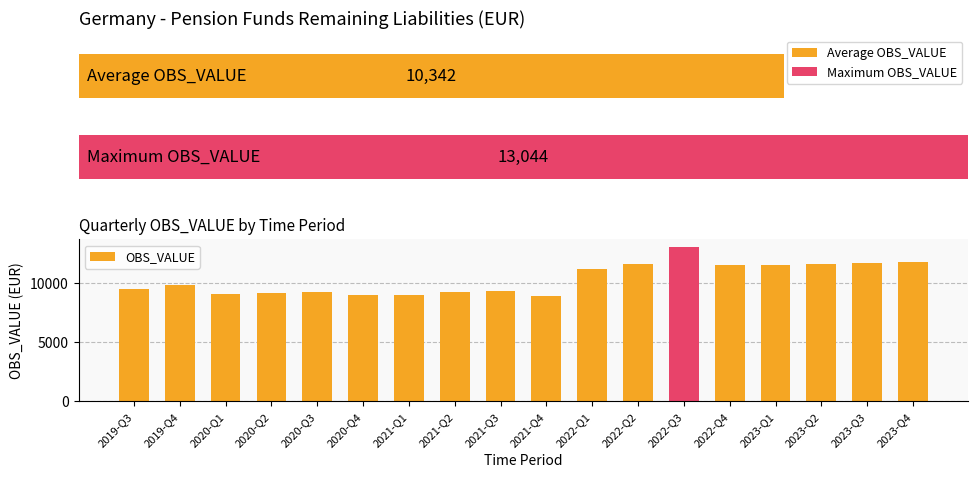

How many data points are less than 9837?

9